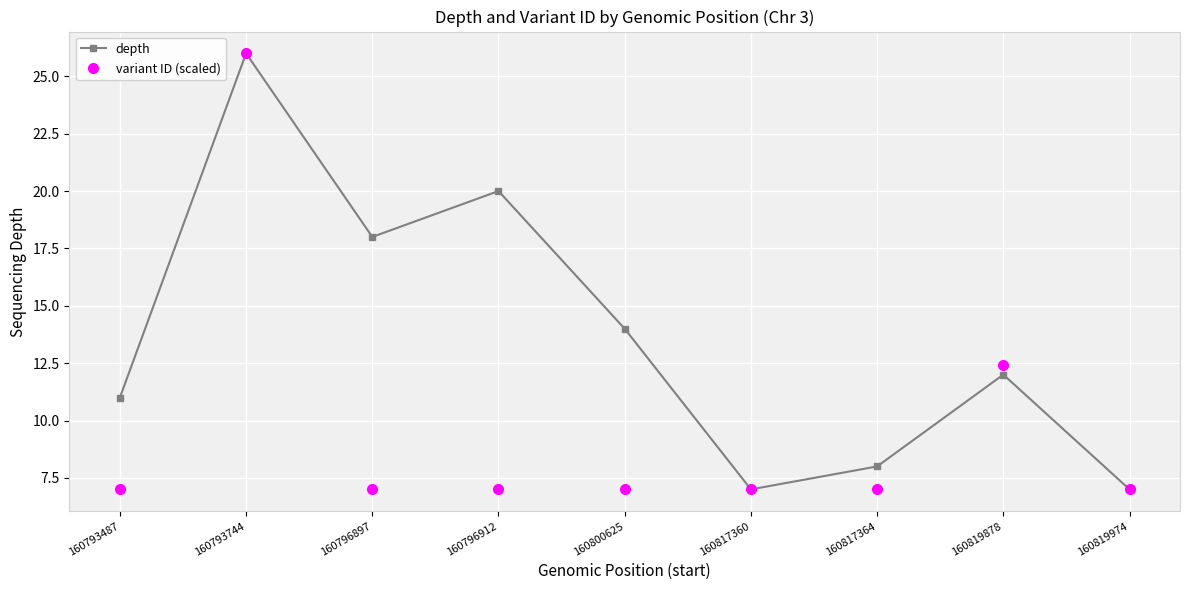

Between 160800625 and 160817364, which series saw the biggest shift?

depth